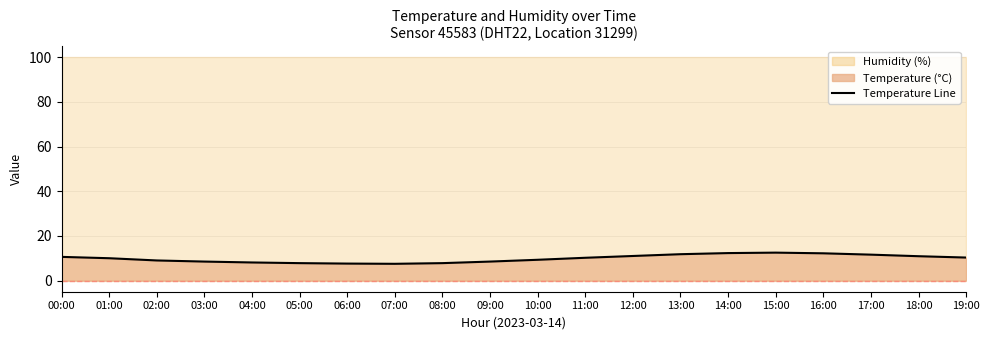

What is the difference between the values at 04:00 and 01:00?

1.9